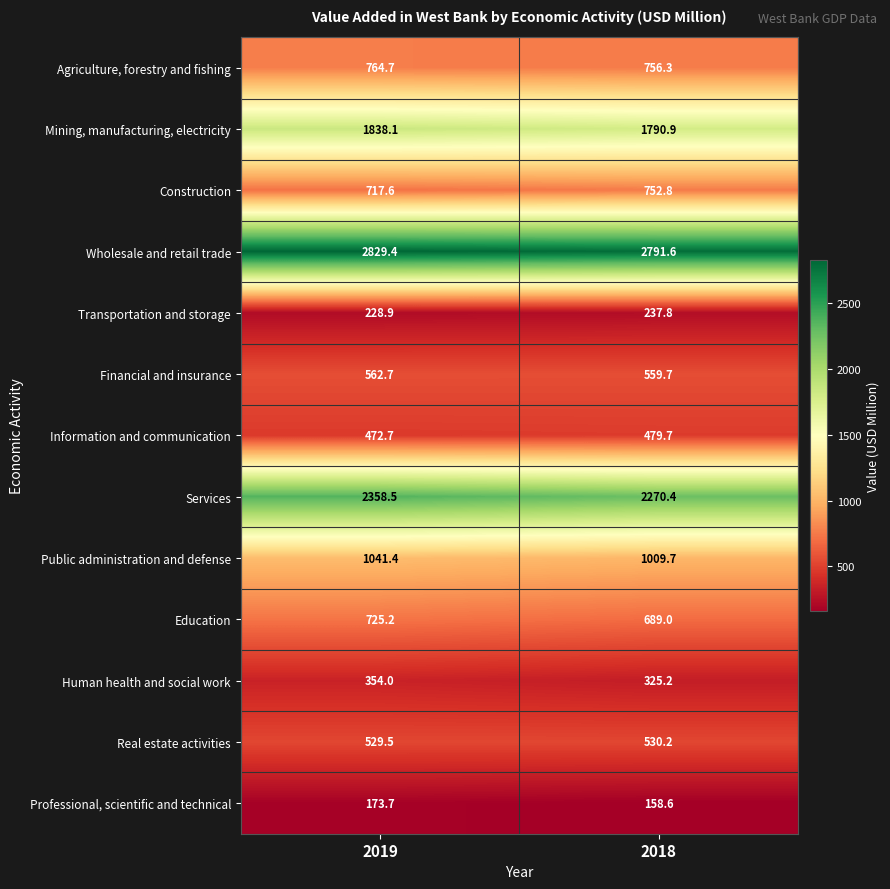

The value of Financial and insurance at 2019 is 260.9. True or false?

False